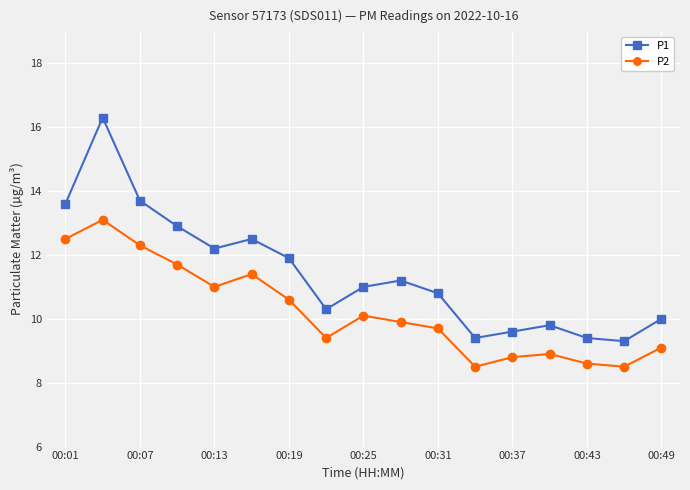

How many interior local valleys does the P1 series have?

4